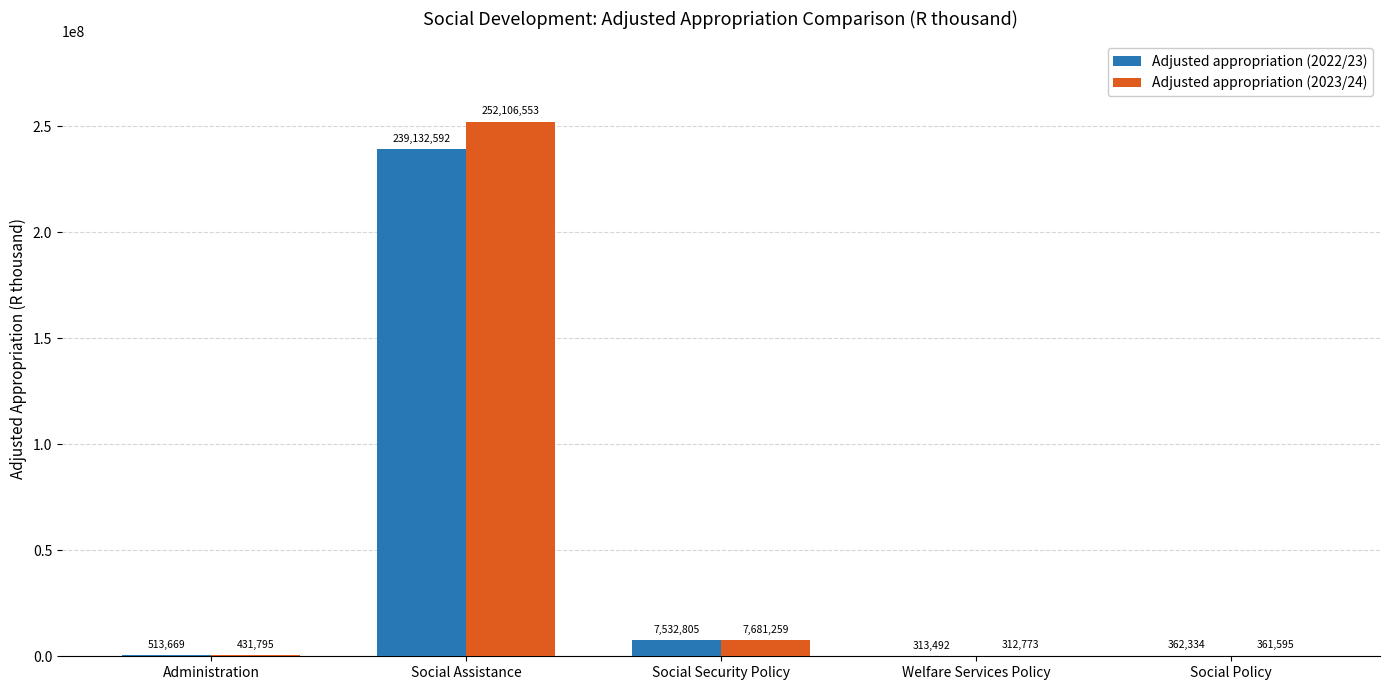

Which series has the widest spread of values?

Adjusted appropriation (2023/24)